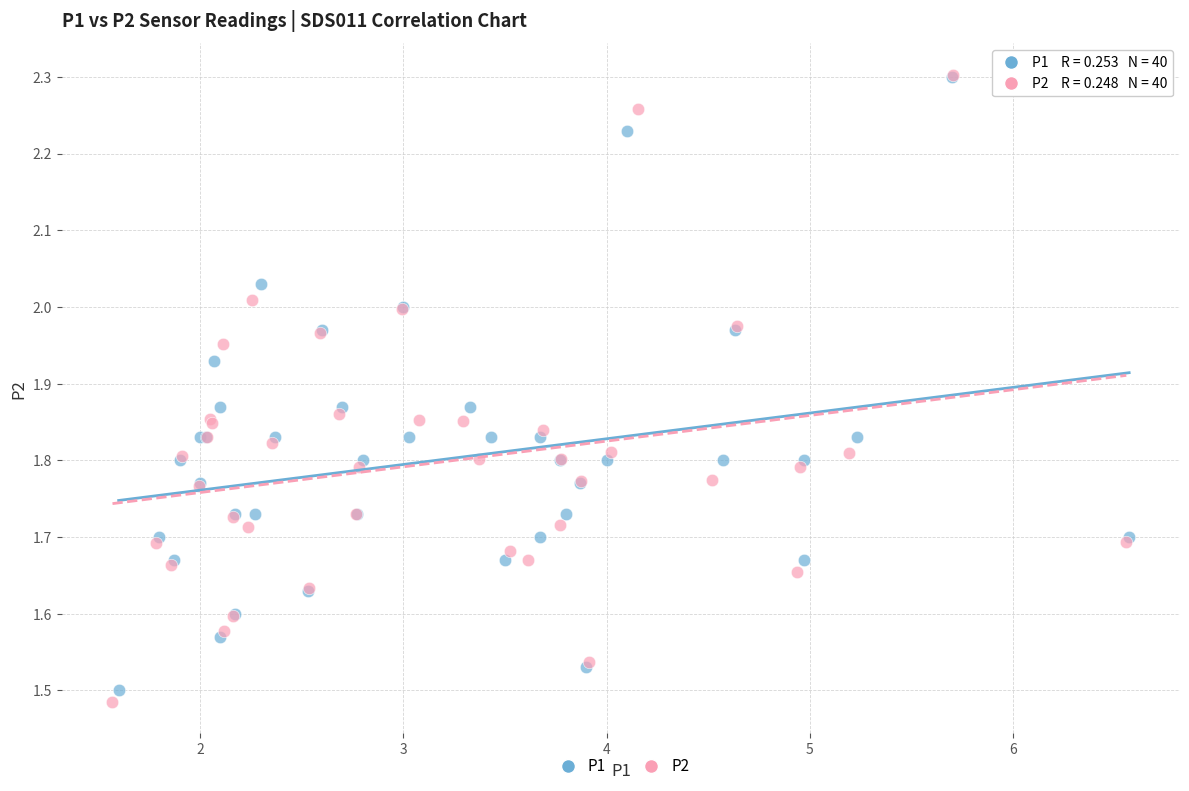

Which series contains the lowest Y value?

P2